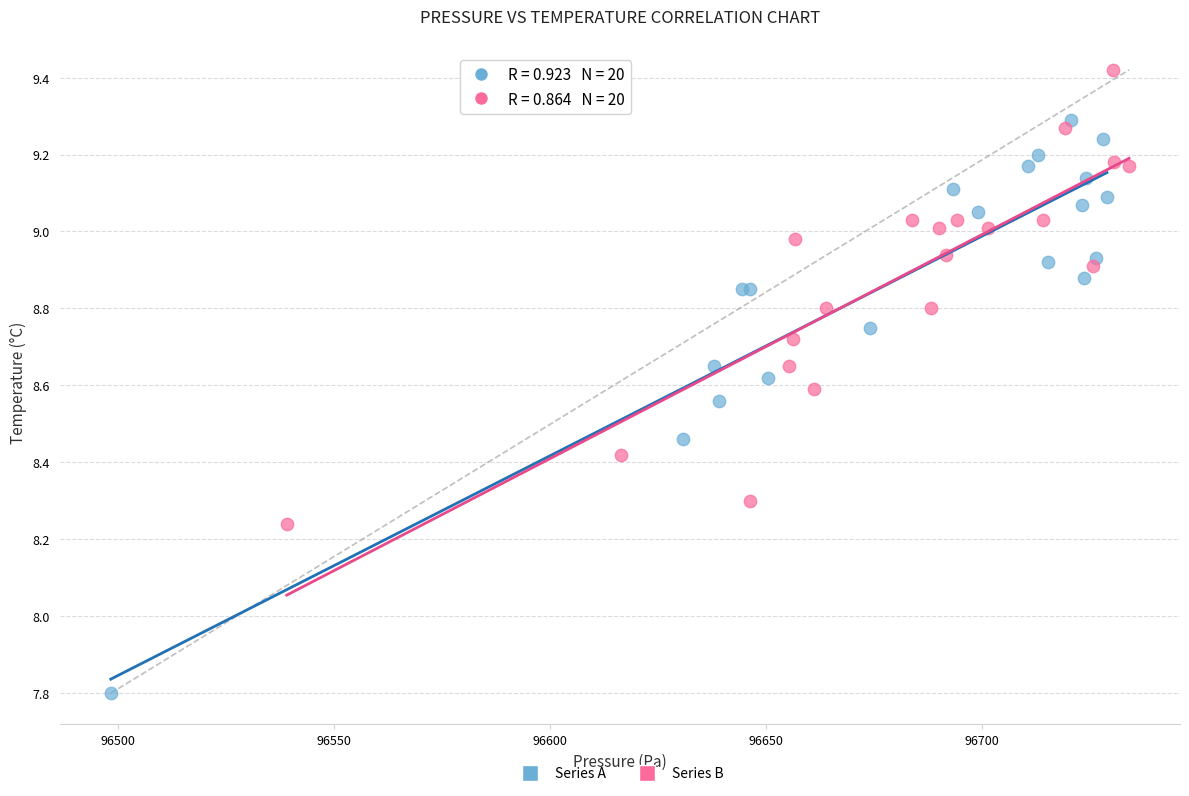

Which series reaches the minimum Y coordinate?

Series A